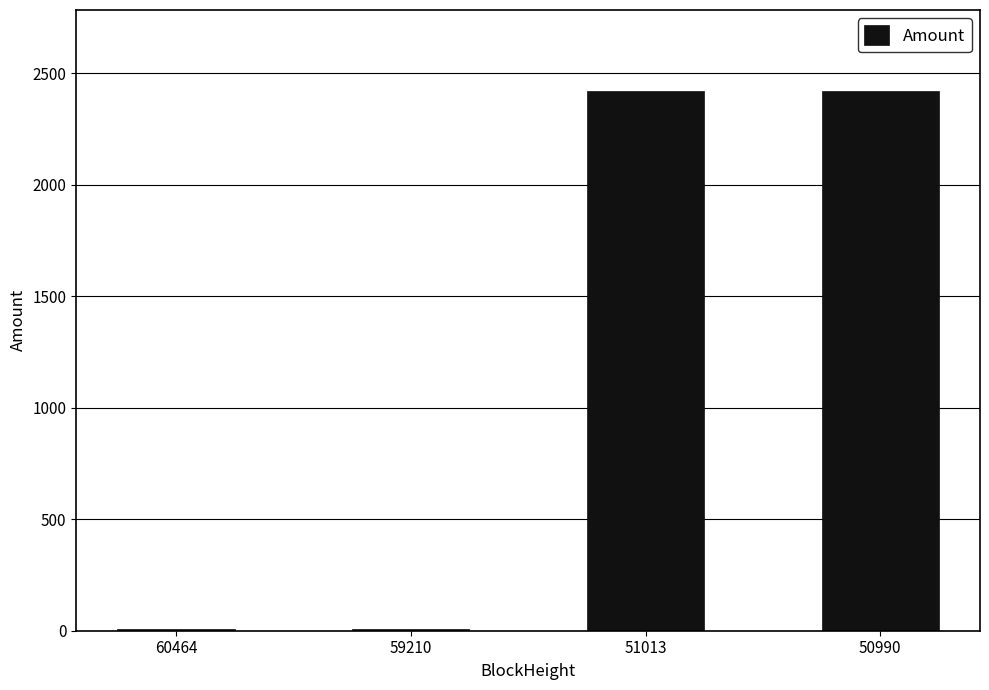

Where does the data first go above 2418?

51013